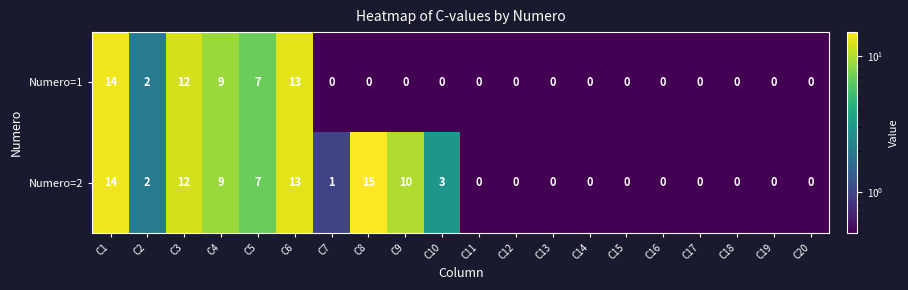

Which series has the largest range (max minus min)?

Numero=2